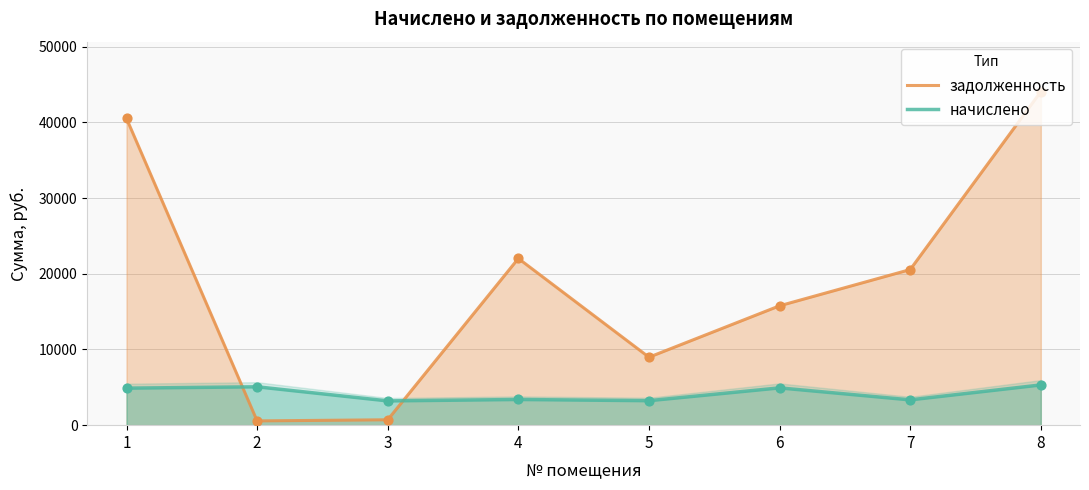

What are all the series names shown in the legend?

задолженность, начислено